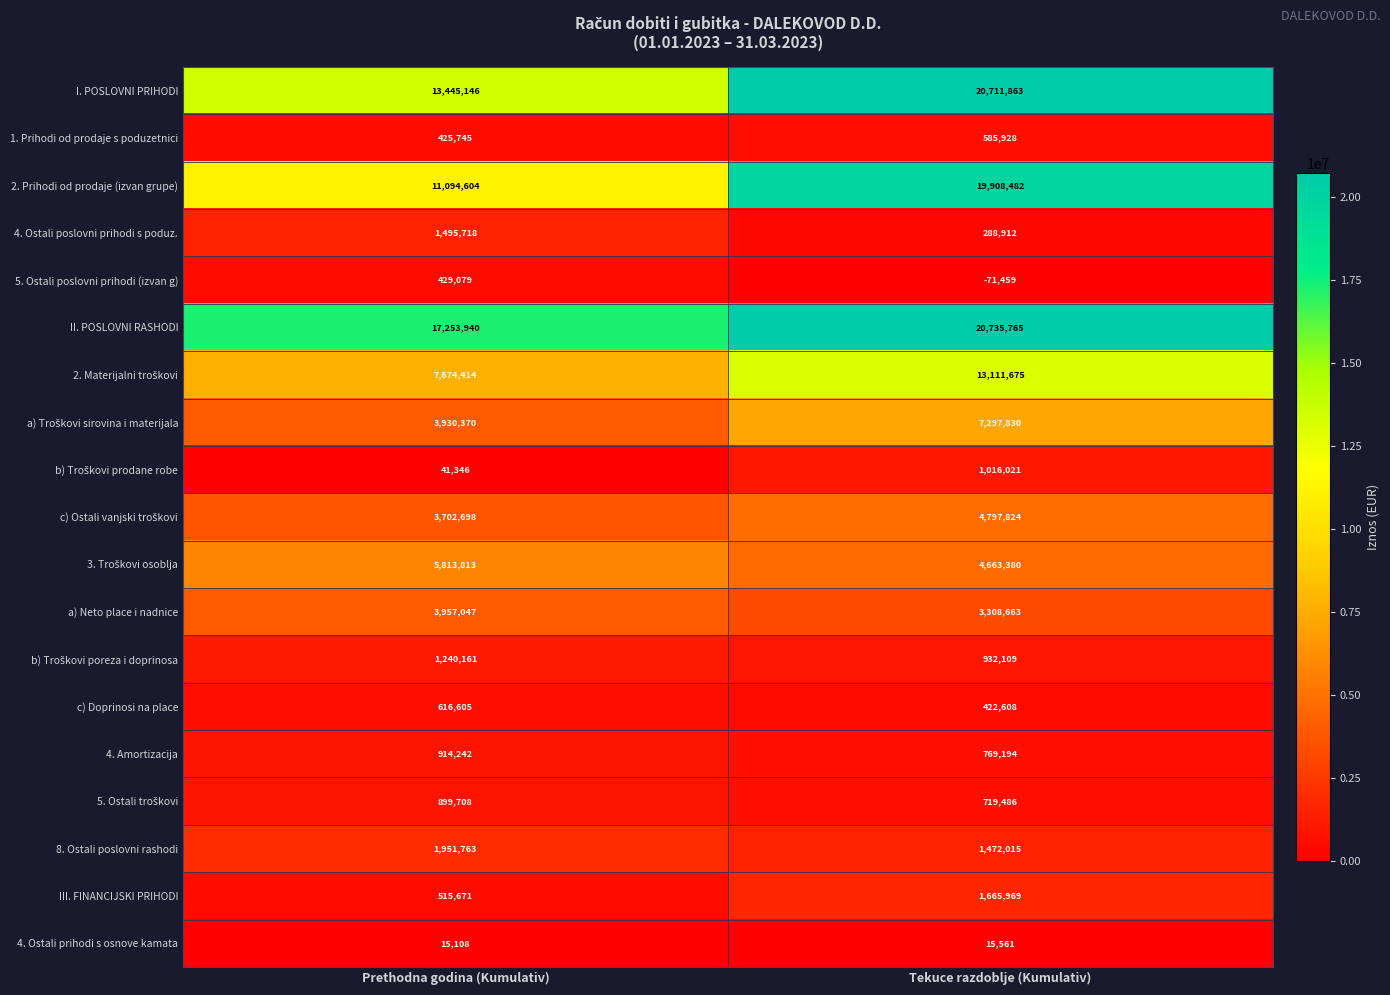

At how many categories does at least one series exceed 4990861?

2